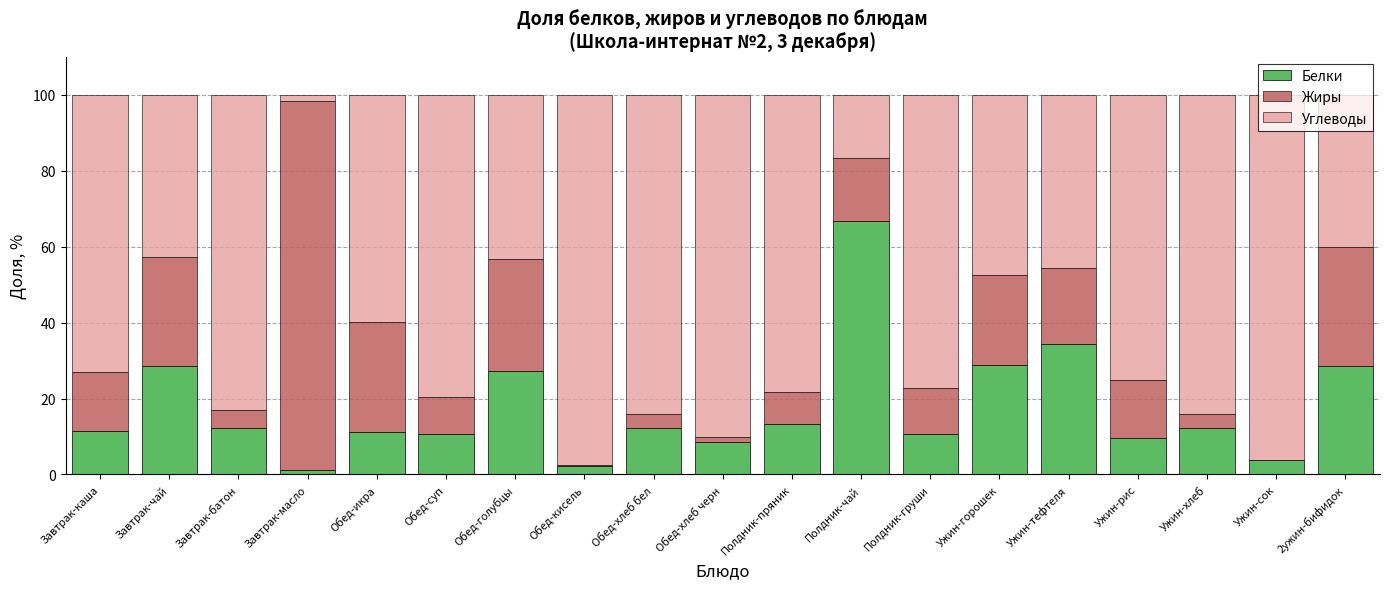

What is the difference between the Белки values at Завтрак-чай and Завтрак-каша?

17.3